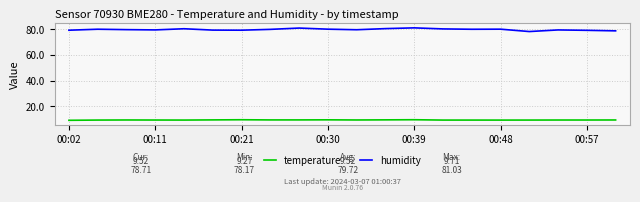

What is the maximum value for humidity?

81.0